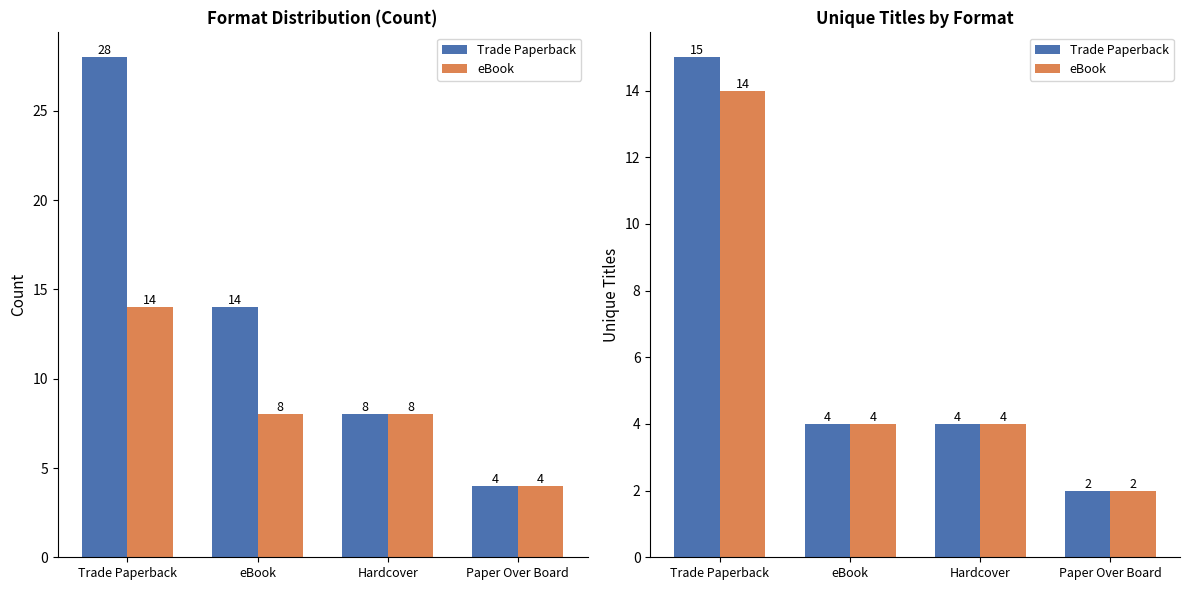

The Trade Paperback series shows 24 at Trade Paperback. True or false?

False